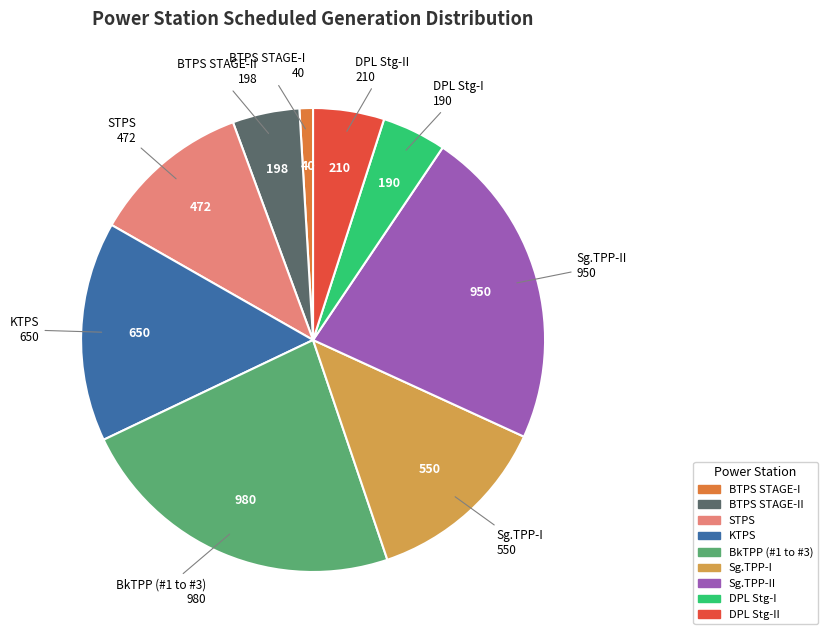

Approximately how many times larger is the value at STPS compared to DPL Stg-II?

2.2